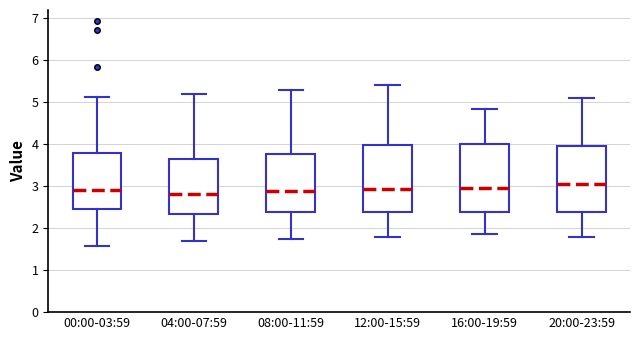

Reading left to right, transcribe this box plot: for each box, give where its median line is, the range the box spans, and where its two whiskers end, as read against the y-axis. The values are not printed on the chart, so give them approximately, as read against the axis.

00:00-03:59: median 2.9, box 2.5 to 3.8, whiskers 1.6 to 5.1
04:00-07:59: median 2.8, box 2.3 to 3.6, whiskers 1.7 to 5.2
08:00-11:59: median 2.9, box 2.4 to 3.8, whiskers 1.8 to 5.3
12:00-15:59: median 2.9, box 2.4 to 4.0, whiskers 1.8 to 5.4
16:00-19:59: median 3.0, box 2.4 to 4.0, whiskers 1.9 to 4.9
20:00-23:59: median 3.1, box 2.4 to 4.0, whiskers 1.8 to 5.1